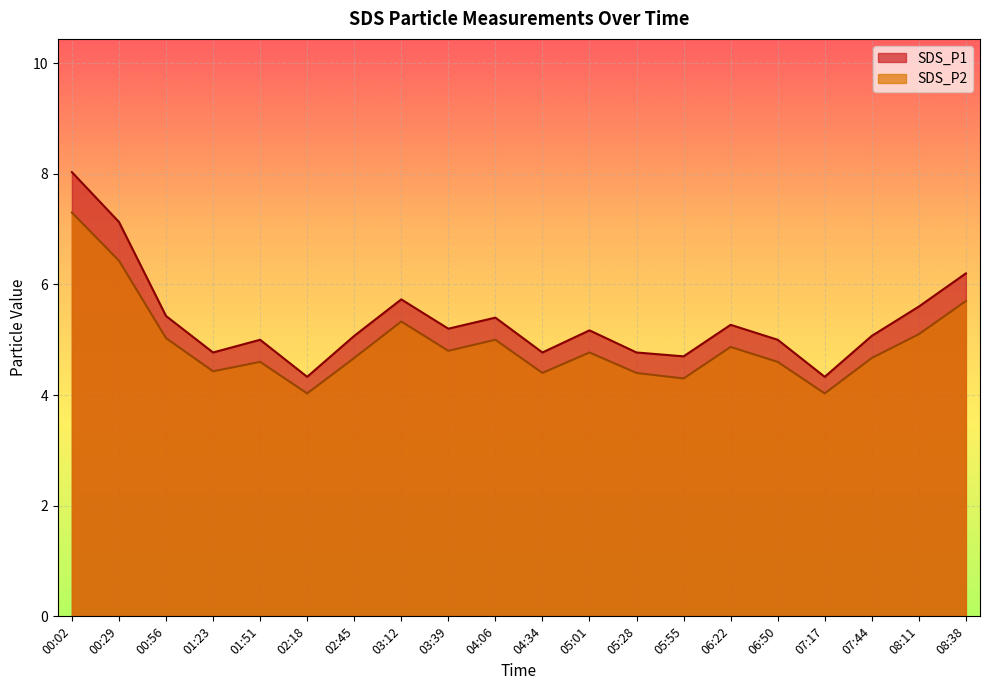

The value of SDS_P2 at 02:18 is 1.0. True or false?

False